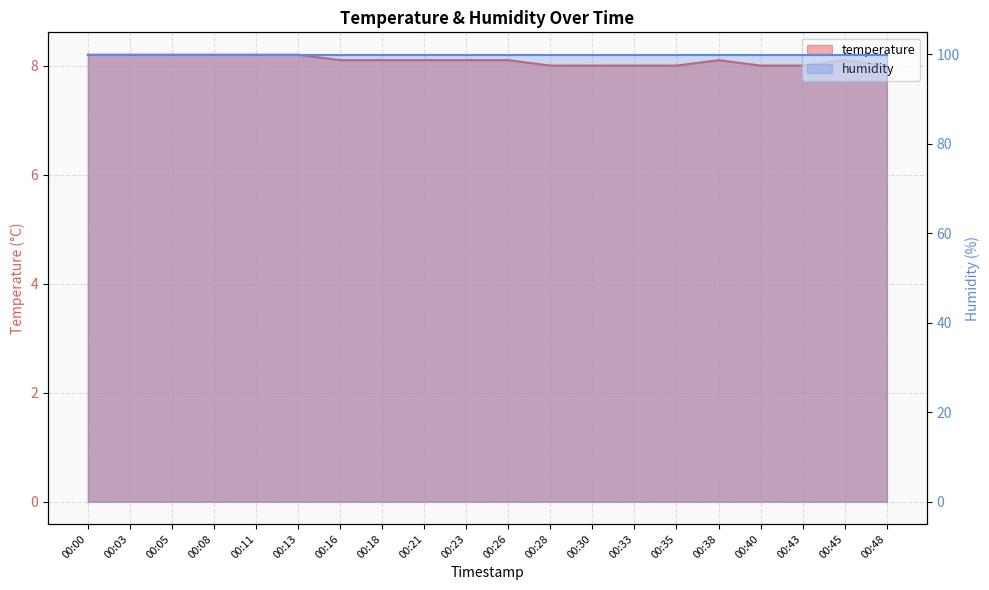

List the labels in order of value, smallest first.

00:28, 00:30, 00:33, 00:35, 00:40, 00:43, 00:48, 00:16, 00:18, 00:21, 00:23, 00:26, 00:38, 00:45, 00:00, 00:03, 00:05, 00:08, 00:11, 00:13